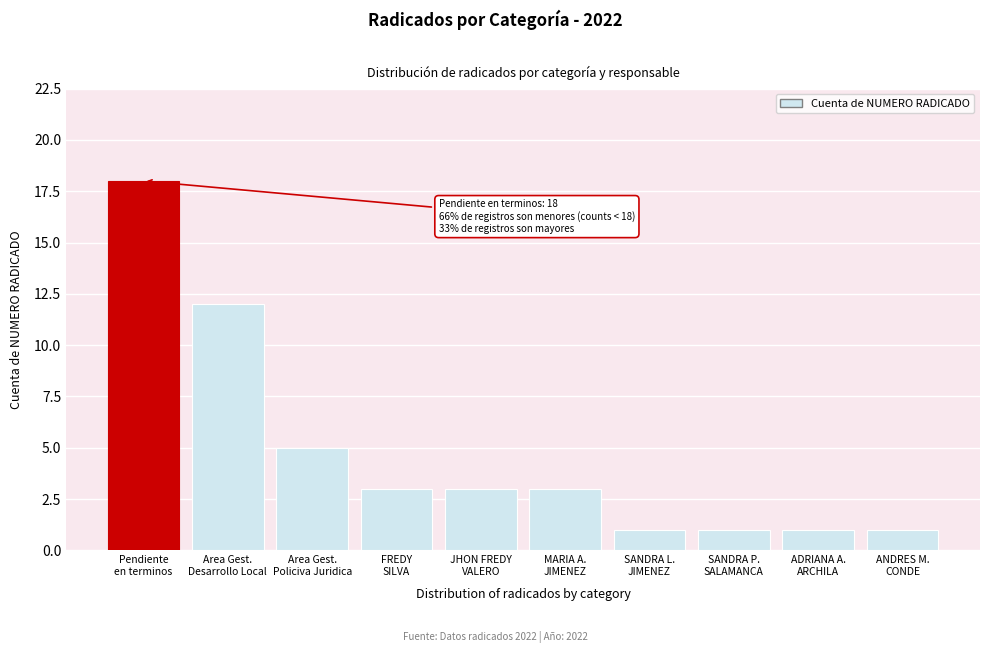

Reading left to right, transcribe all the data shown in this chart.

18	12	5	3	3	3	1	1	1	1